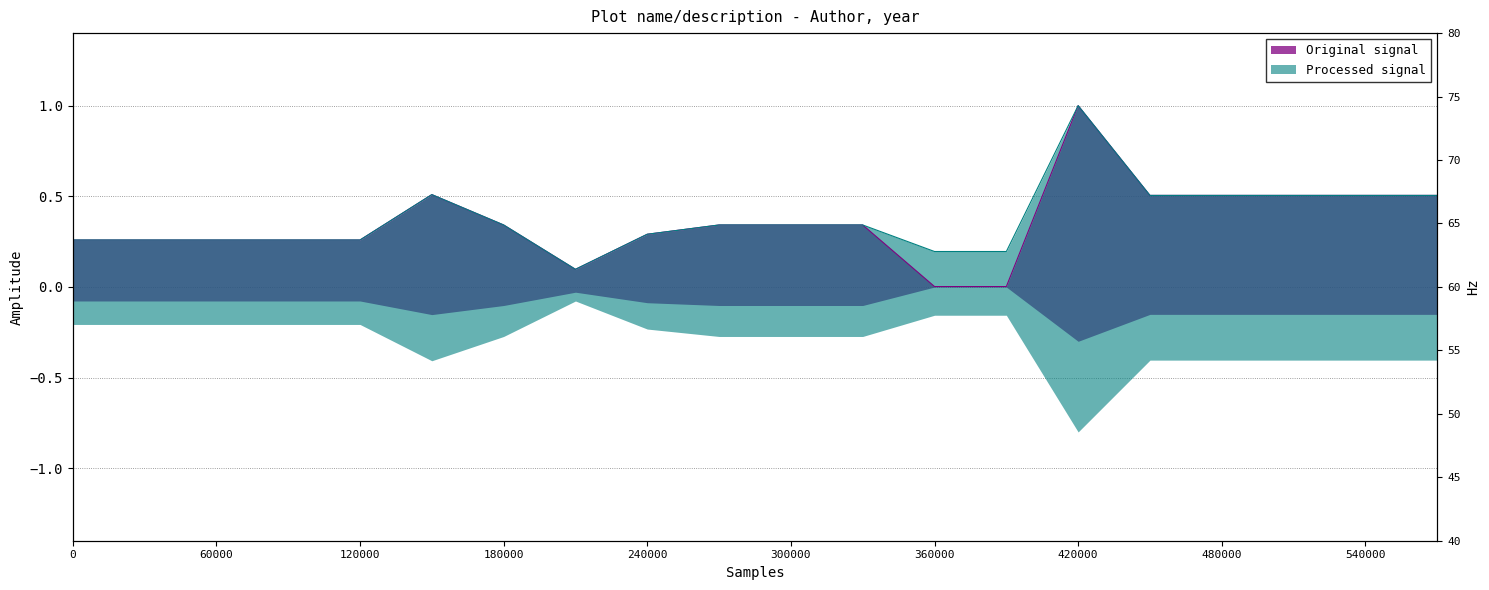

What is the difference between the maximum and minimum values in the Original signal series?

1.0